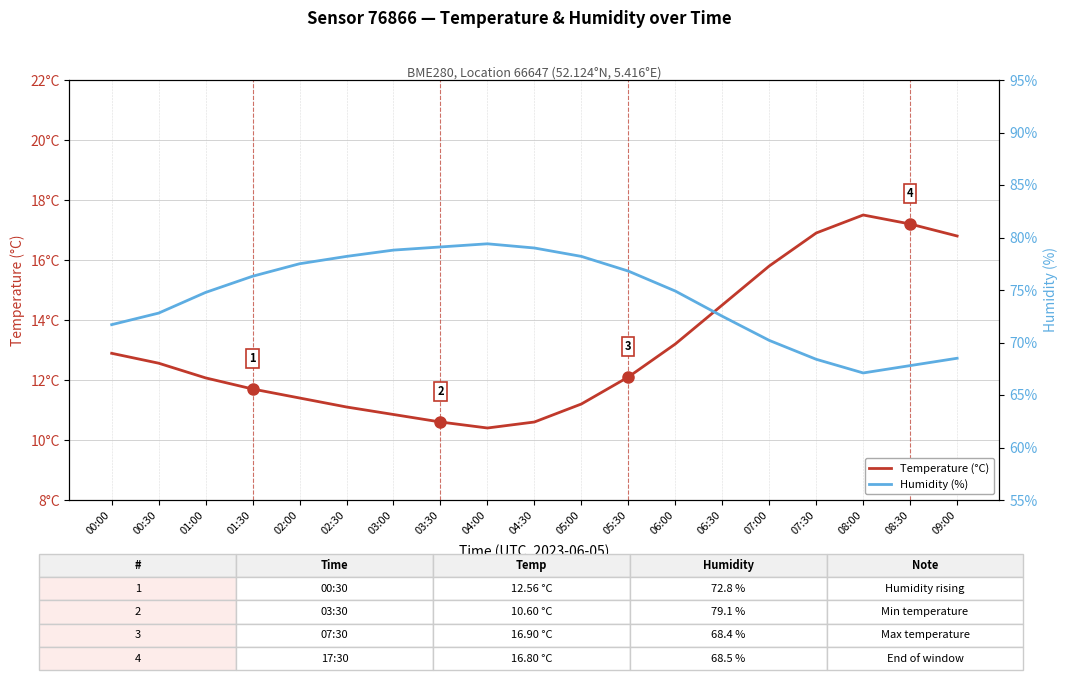

Rank the series by their average value, from highest to lowest.

Humidity (%), Temperature (°C)